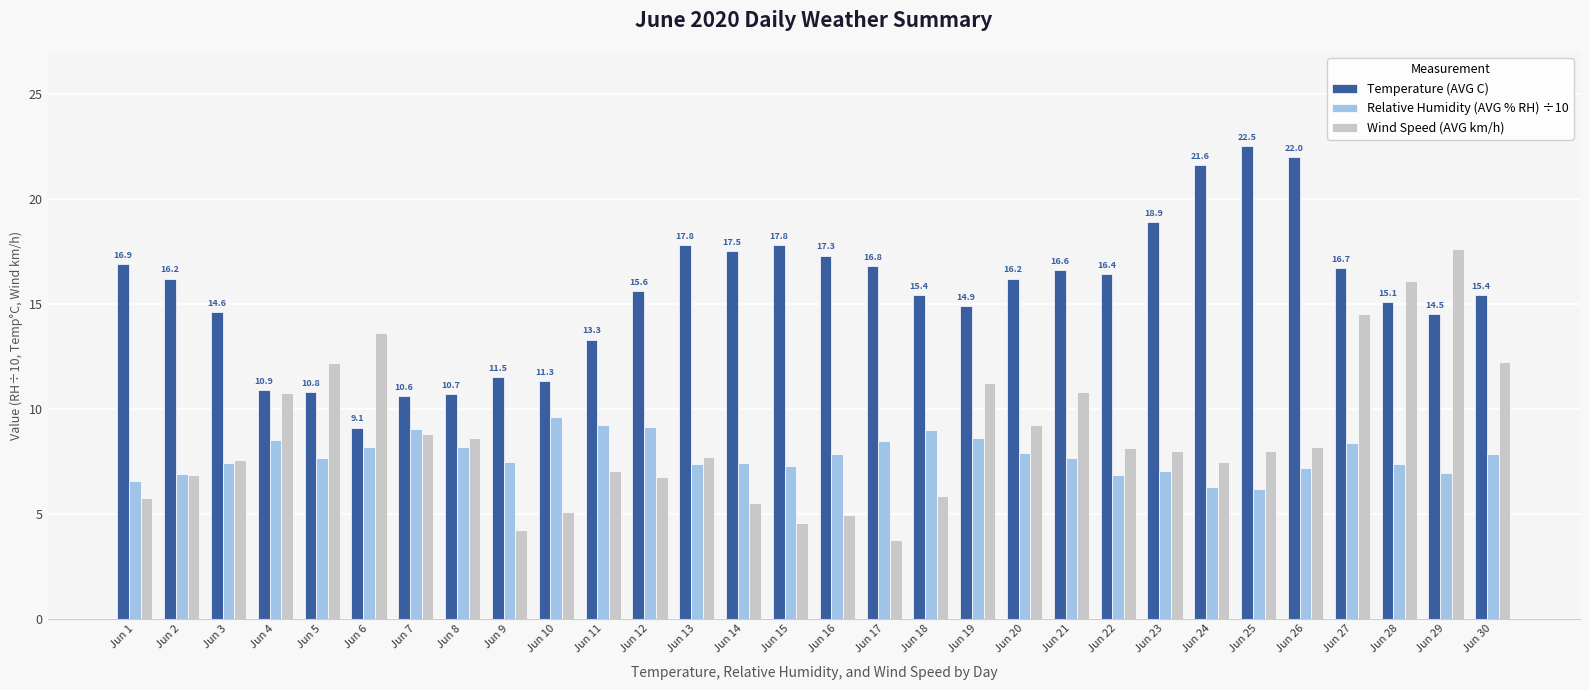

What is the difference between the second highest and second lowest values in the Wind Speed (AVG km/h) series?

11.9